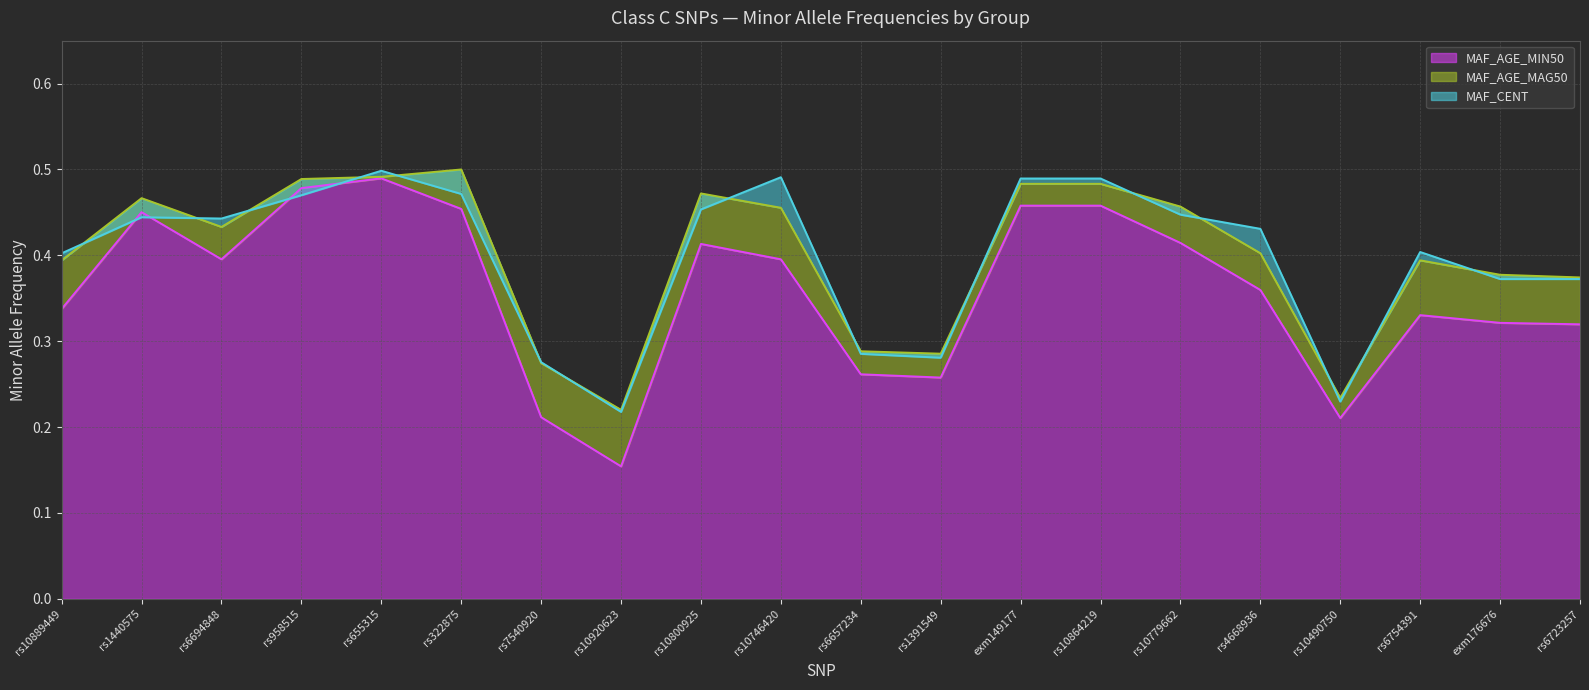

What is the difference between the highest and lowest values at rs10800925?

0.1